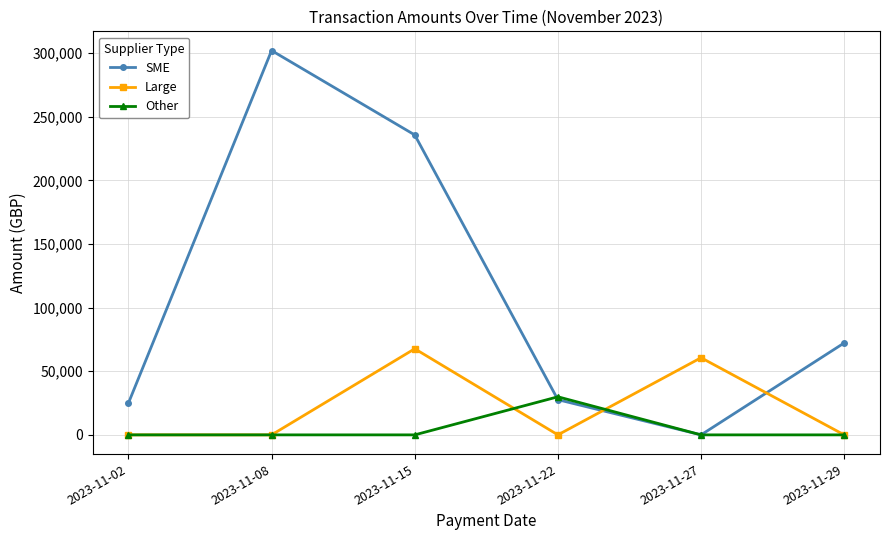

List the series in order of their peak value, lowest first.

Other, Large, SME